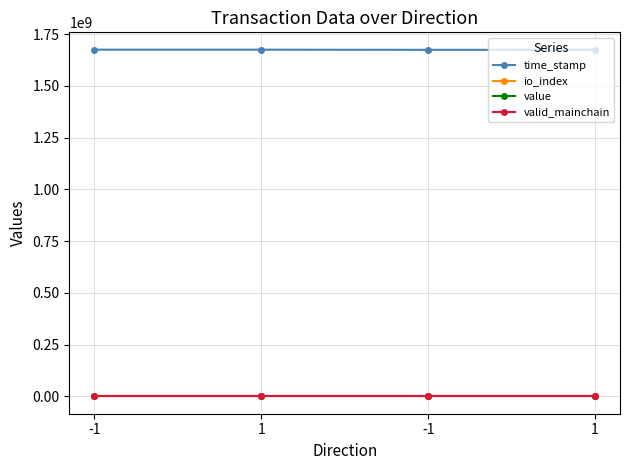

How many categories are shown in the chart?

4